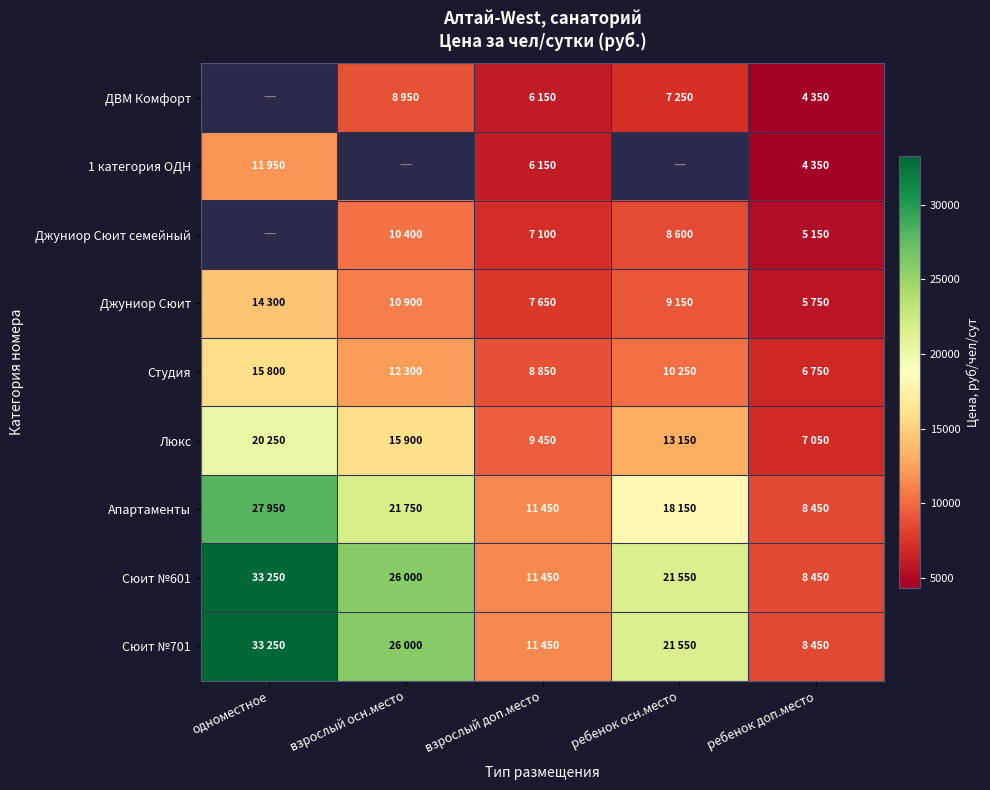

The value of Джуниор Сюит at ребенок осн.место is 9150.0. True or false?

True